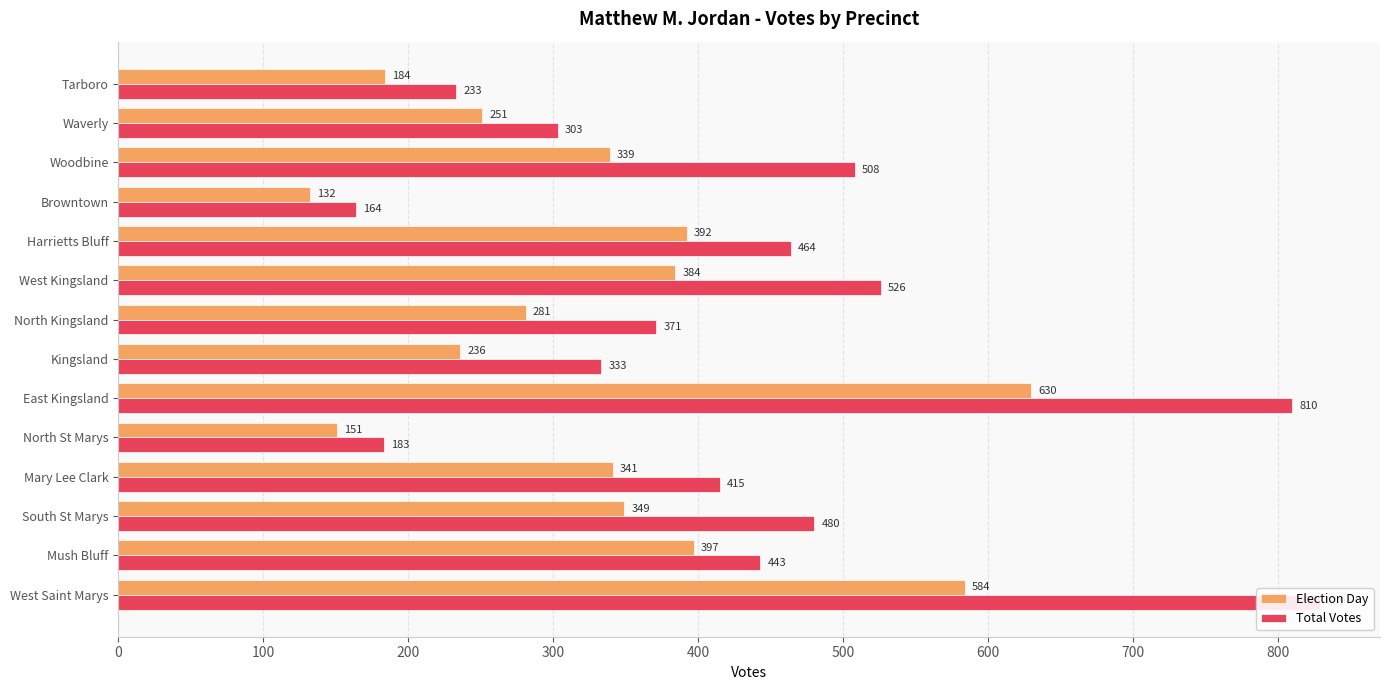

Are the bars grouped side by side (vs. stacked)?

Yes